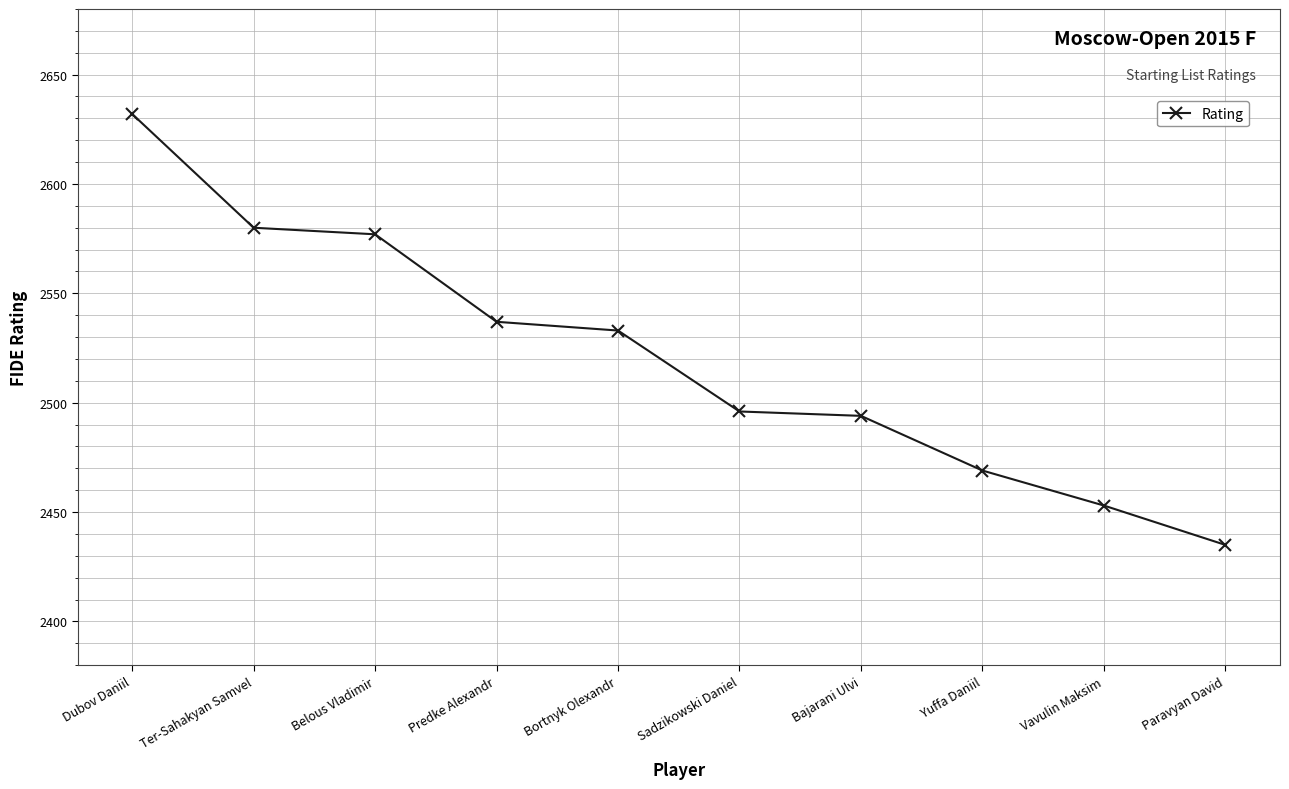

At which label does the data first exceed 2533?

Dubov Daniil